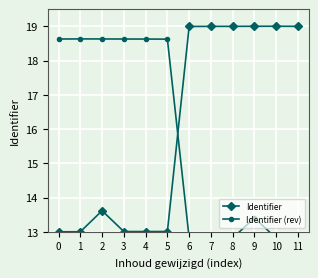

List the labels in order of Identifier (rev) value, smallest first.

11, 10, 8, 7, 6, 9, 5, 4, 3, 0, 2, 1